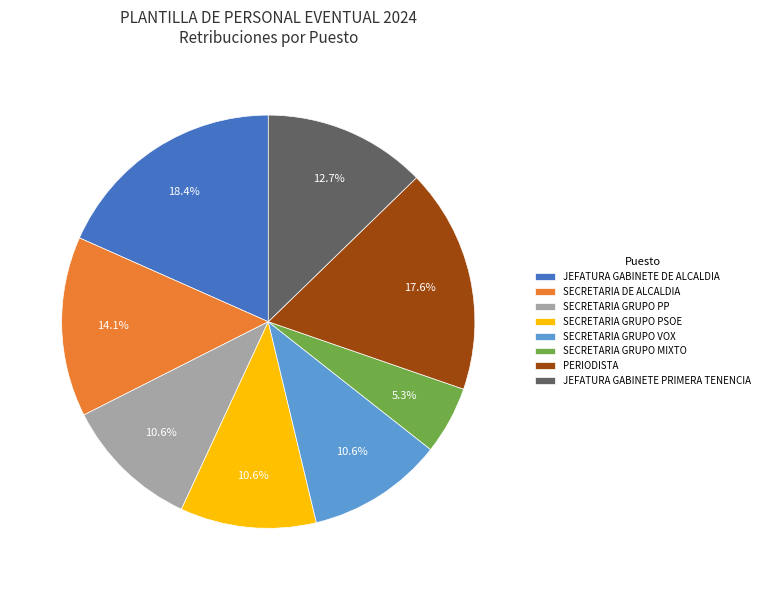

How much of the chart is everything except SECRETARIA DE ALCALDIA?

85.9%